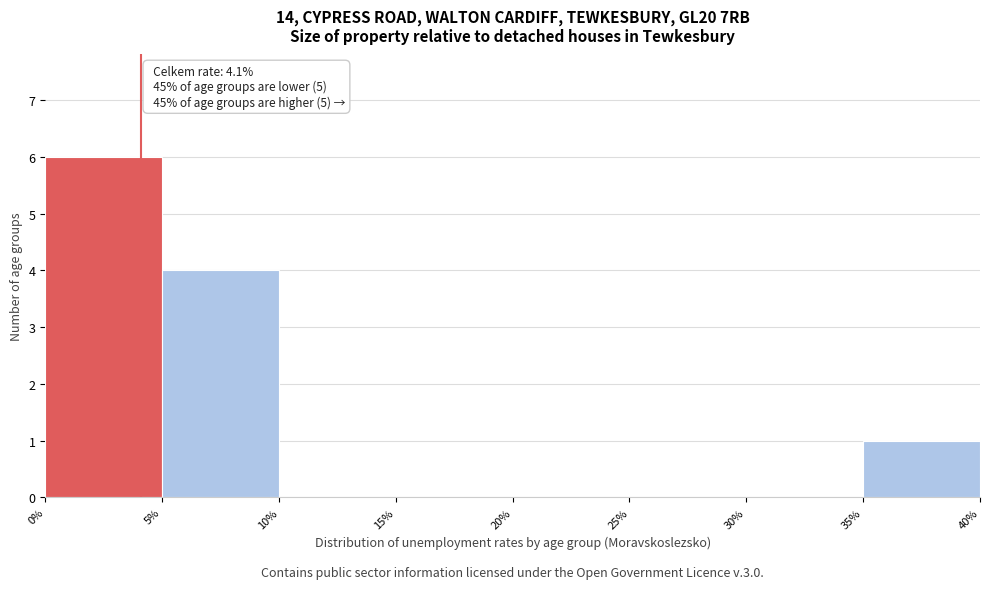

Over which range of the x-axis is the bar tallest?

0% to 5%